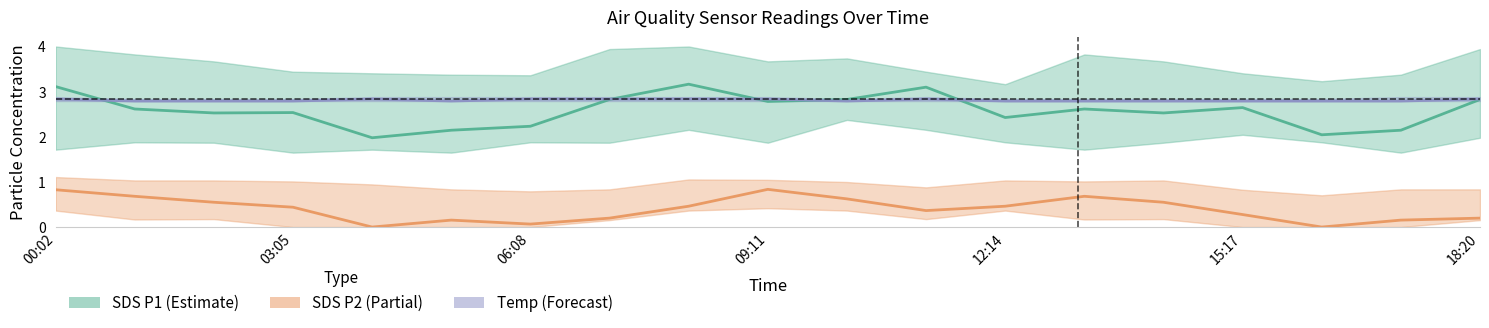

True or false: SDS P2 (Partial) has a value of 0.0 at 16.

True